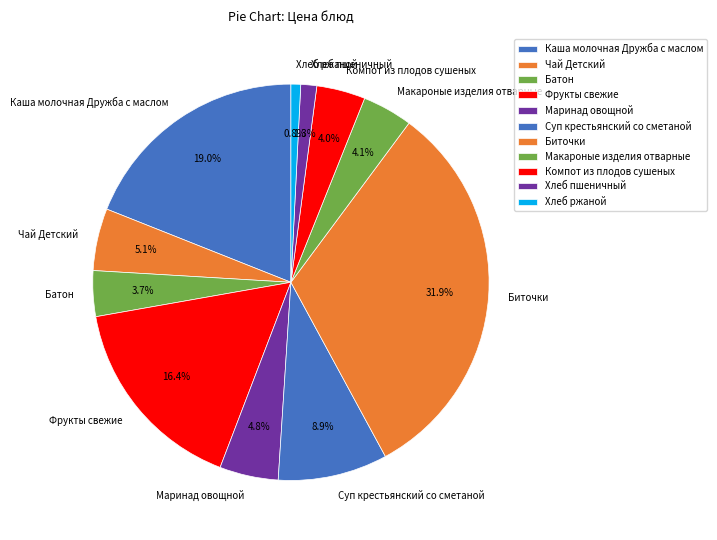

The Хлеб ржаной slice represents 1% of the pie. True or false?

True